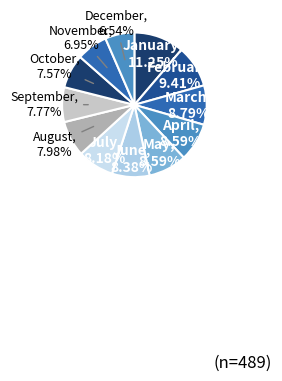

How many slices are in this pie chart?

12